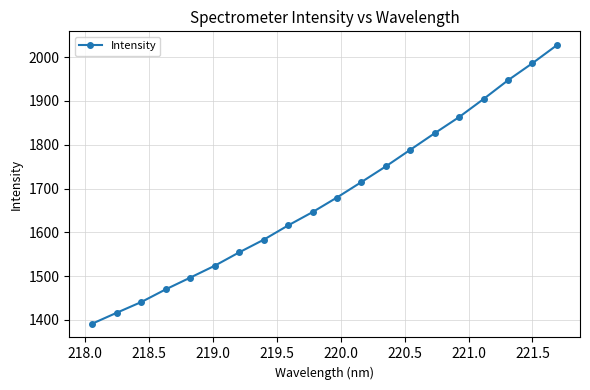

What is the greatest value displayed?

2027.3